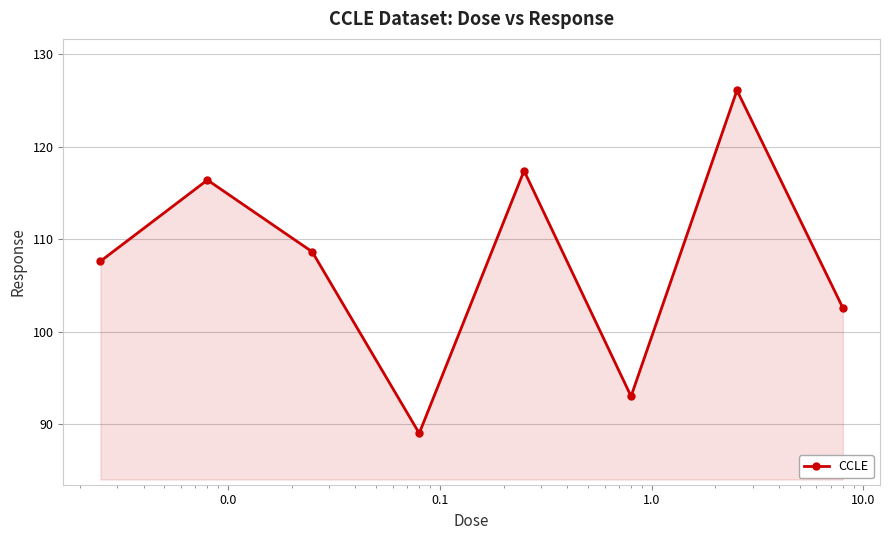

Reading right to left, transcribe all the data shown in this chart.

102.6	126.1	93.0	117.4	89.0	108.6	116.4	107.6